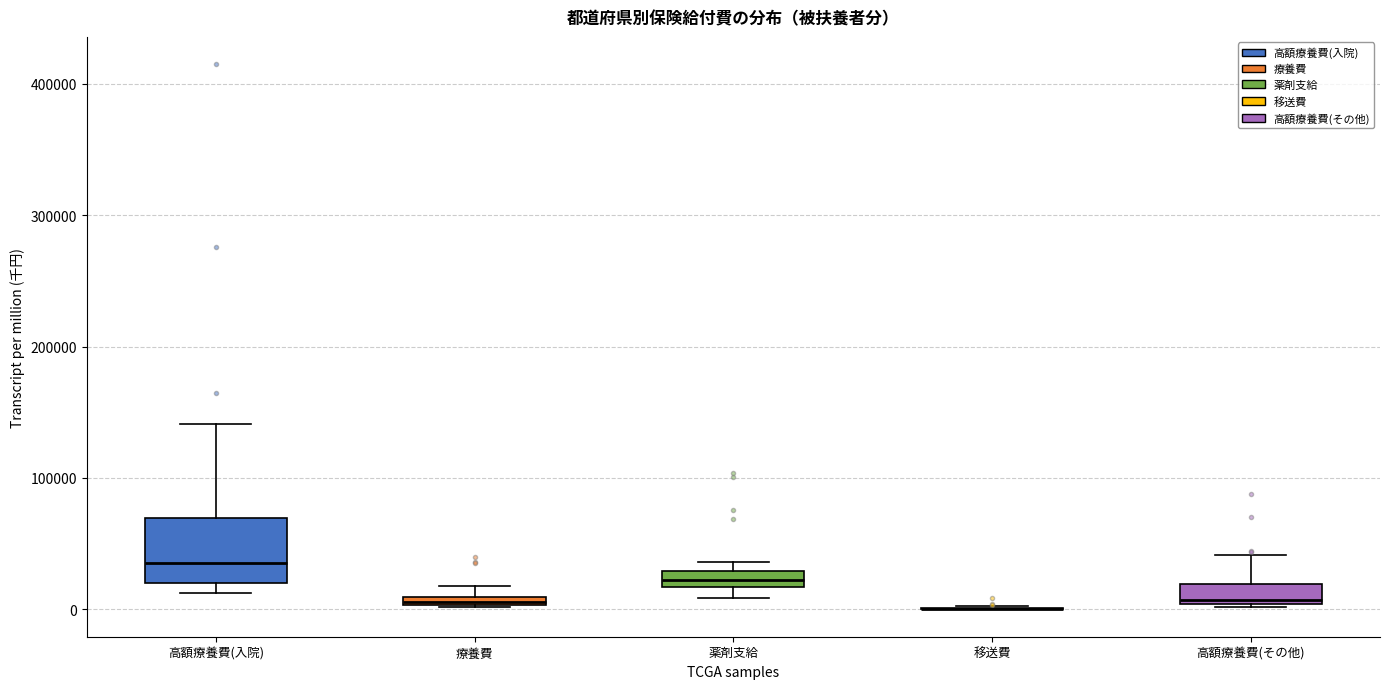

Where is the upper edge of the box for 療養費 on the y-axis? The values are not printed on the chart, so give them approximately, as read against the axis.

10000